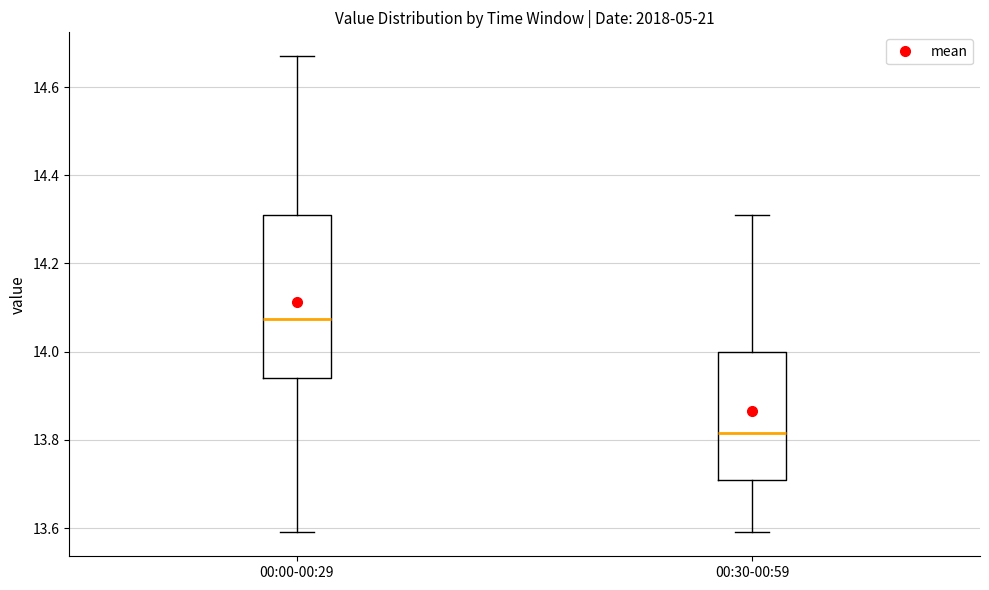

Comparing the boxes themselves (not the whiskers), which one is the tallest?

00:00-00:29